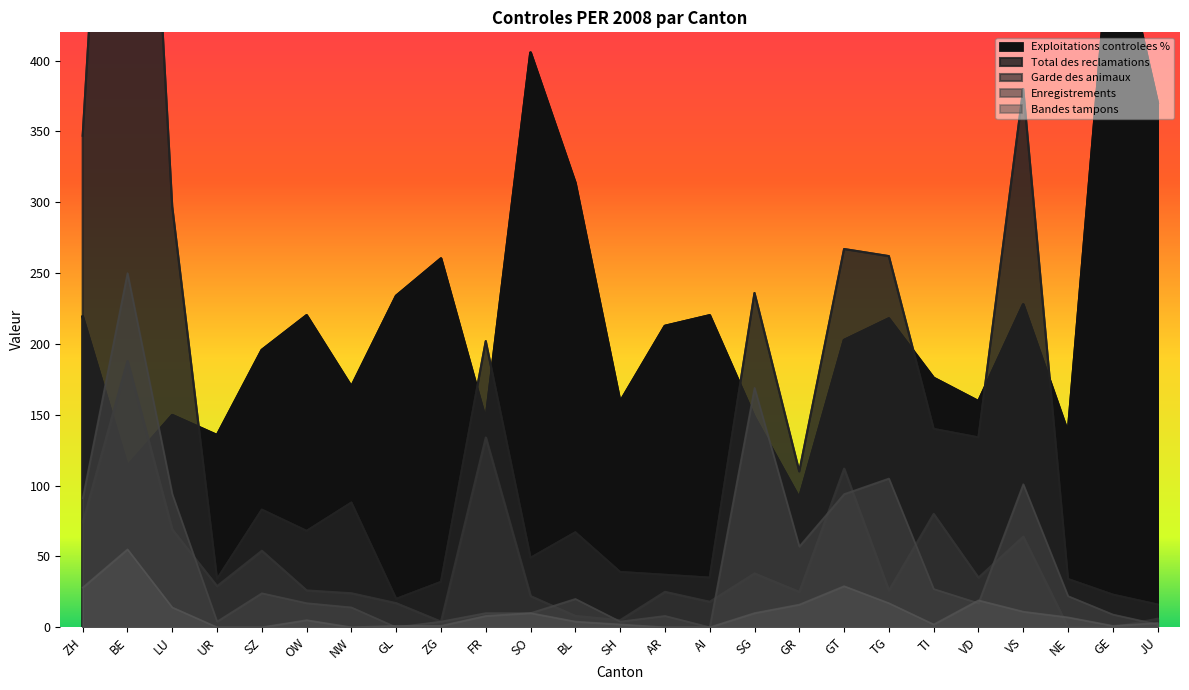

What are all the series names shown in the legend?

Exploitations controlees %, Total des reclamations, Garde des animaux, Enregistrements, Bandes tampons